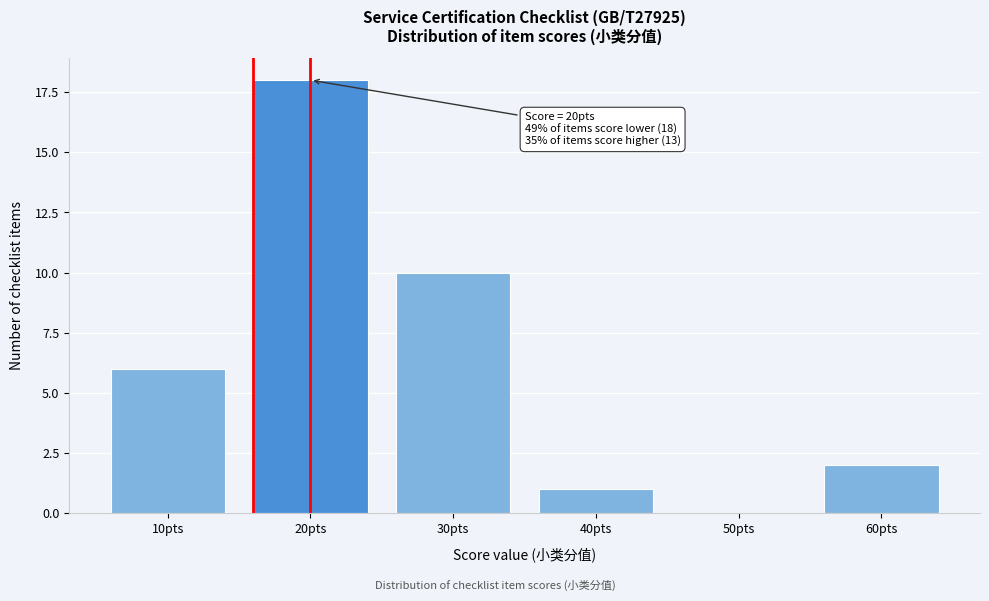

Reading left to right, list all the values displayed in this chart.

10pts=6	20pts=18	30pts=10	40pts=1	50pts=0	60pts=2